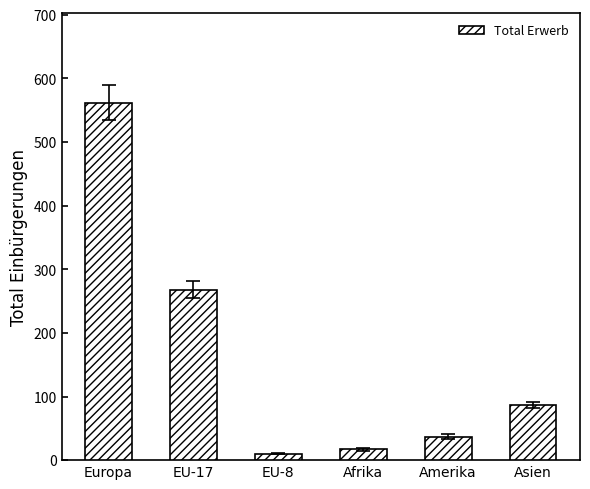

What is the sum of all values?

981